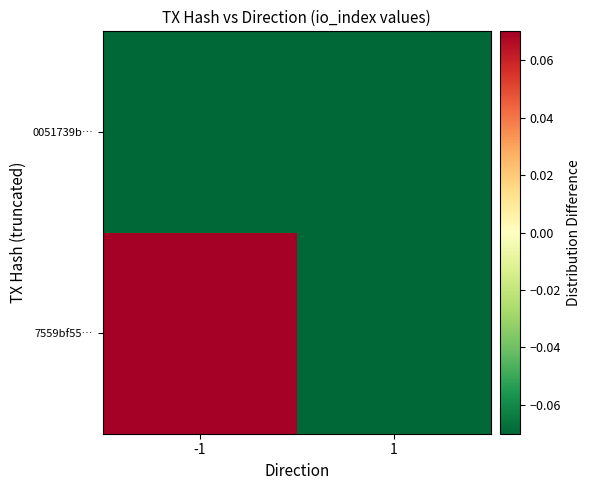

At 1, list the series in order from smallest to largest.

7559bf55…, 0051739b…